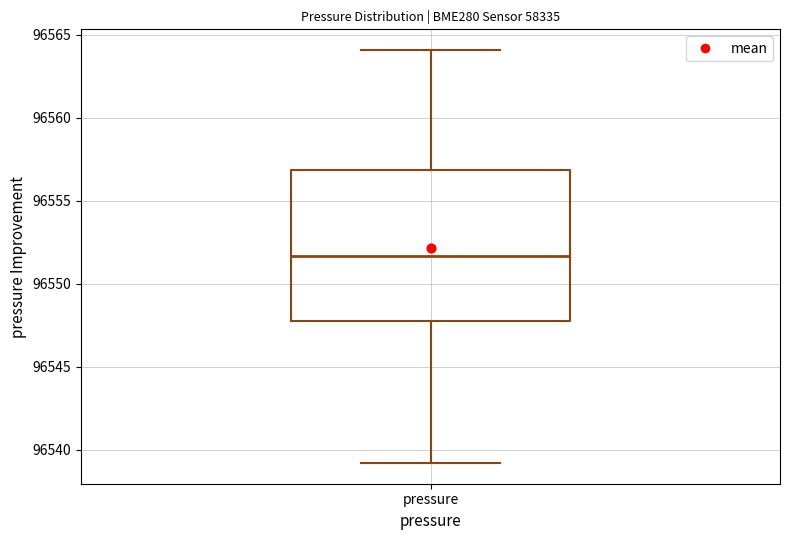

Read this box plot against the y-axis: the position of the median line, the range covered by the box, and the ends of both whiskers. The values are not printed on the chart, so give them approximately, as read against the axis.

median 96551.5, box 96547.5 to 96557.0, whiskers 96539.0 to 96564.0